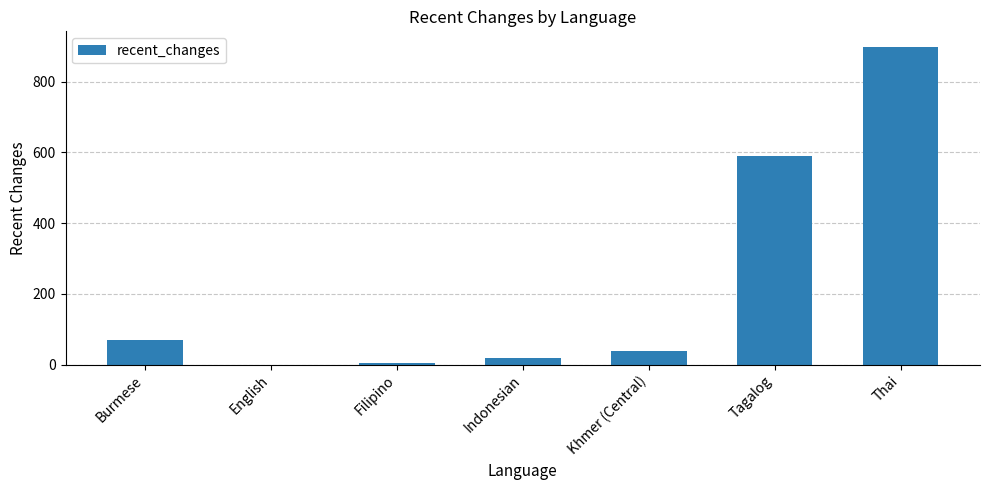

At which label is the value closest to 449?

Tagalog